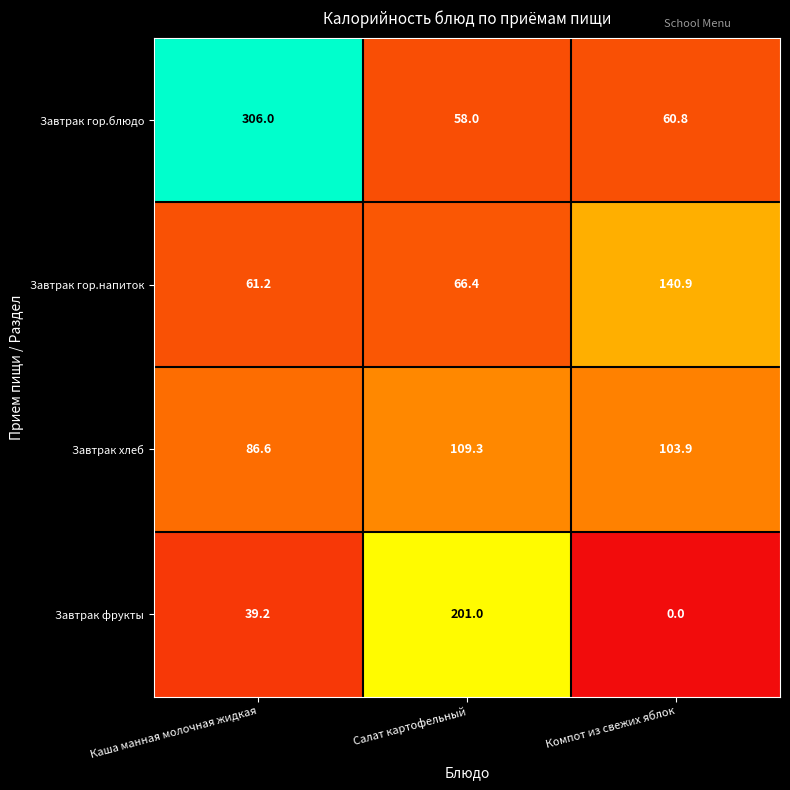

What is the maximum value shown in the chart?

306.0